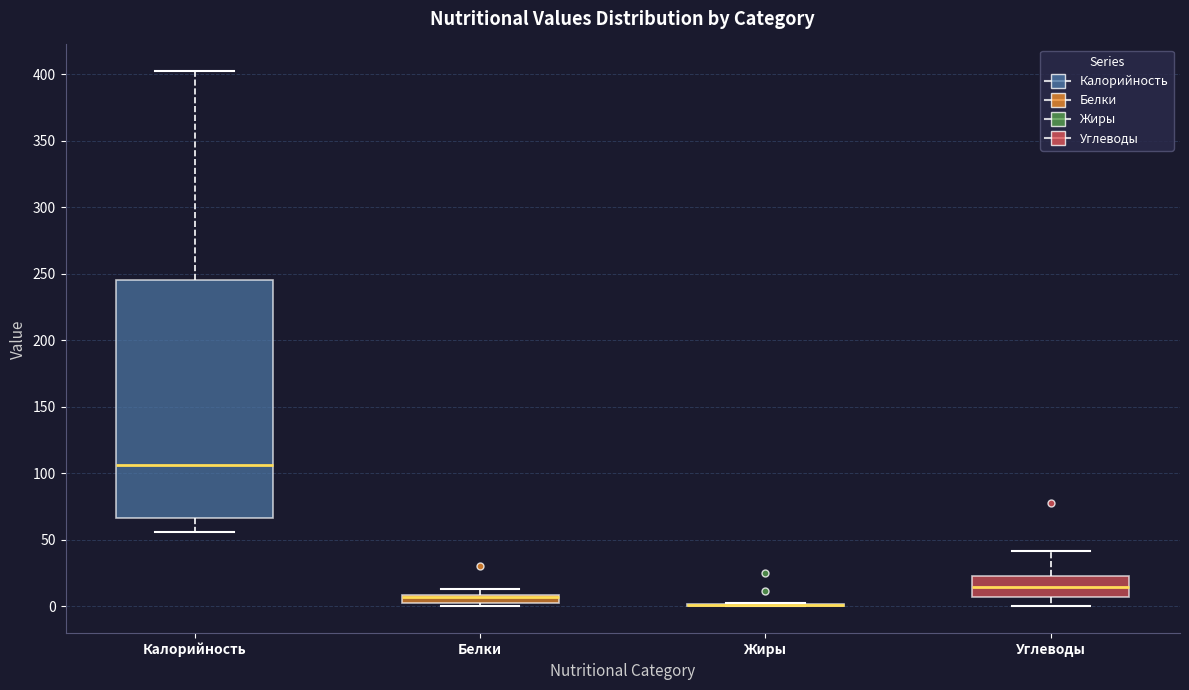

Which box is the tallest, from its lower edge to its upper edge?

Калорийность